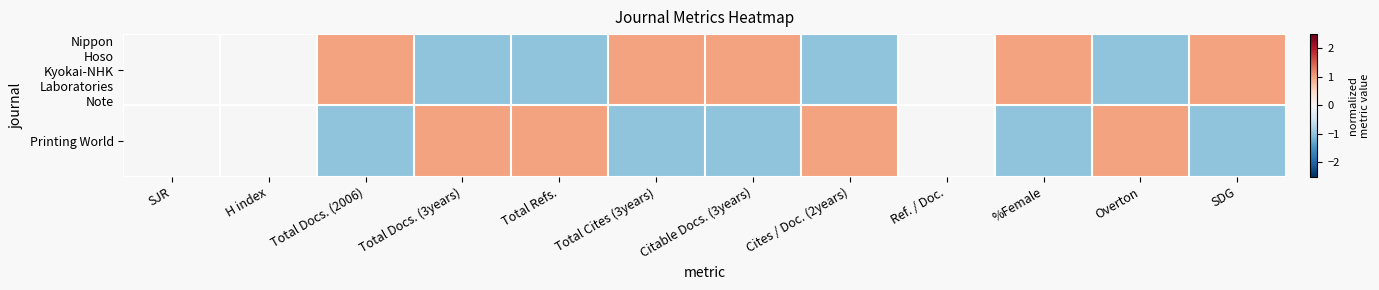

Which series changed the most between Total Docs. (2006) and Ref. / Doc.?

Nippon Hoso Kyokai-NHK Laboratories Note